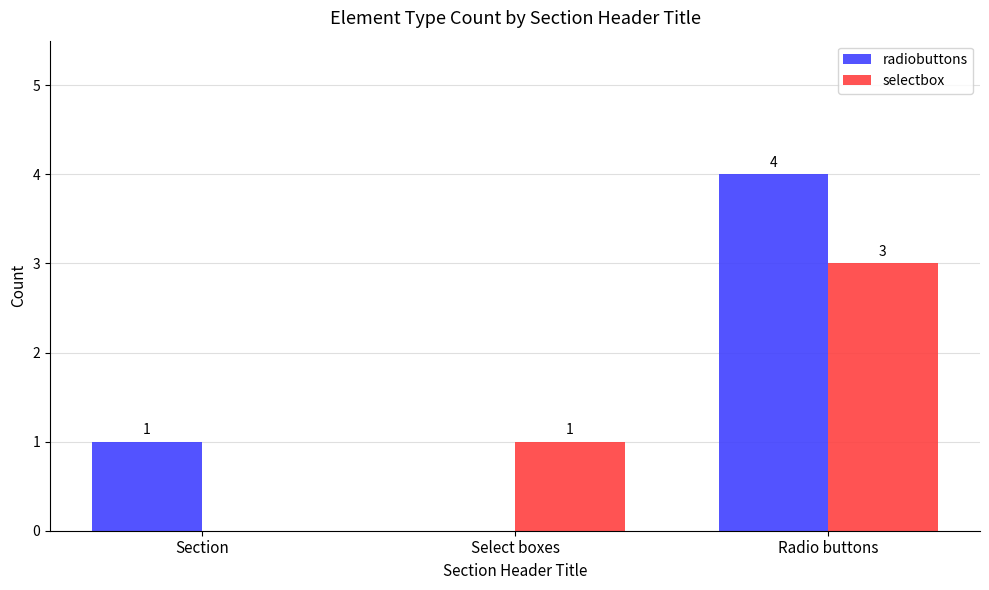

Count the number of categories in the chart.

3